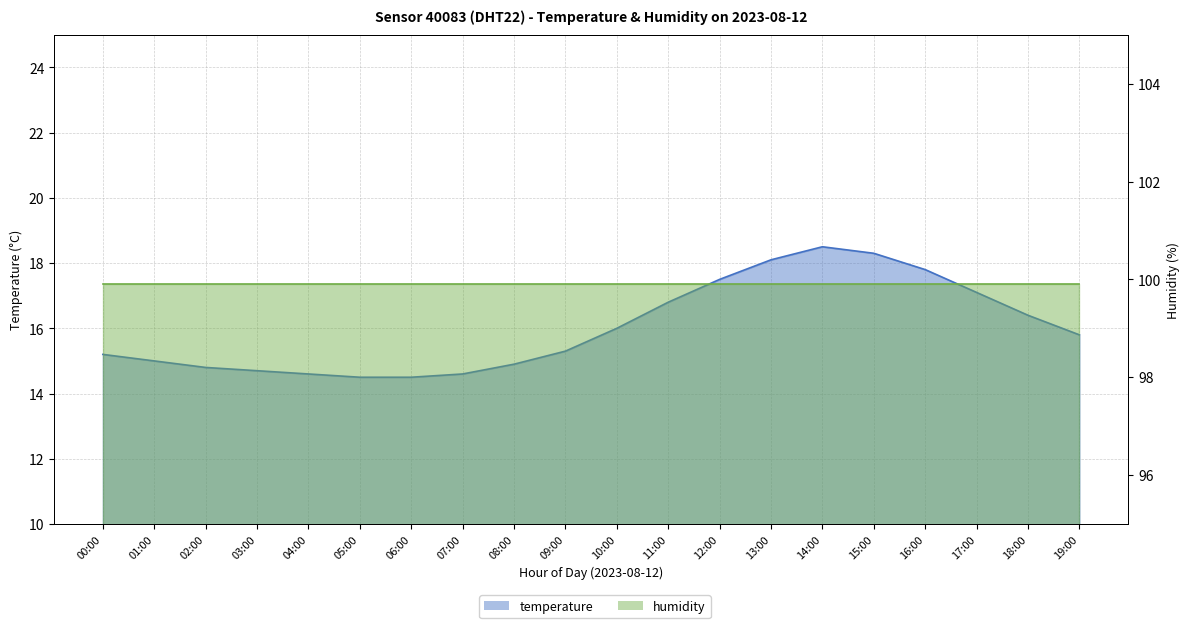

Which category has the lowest value across all series?

05:00